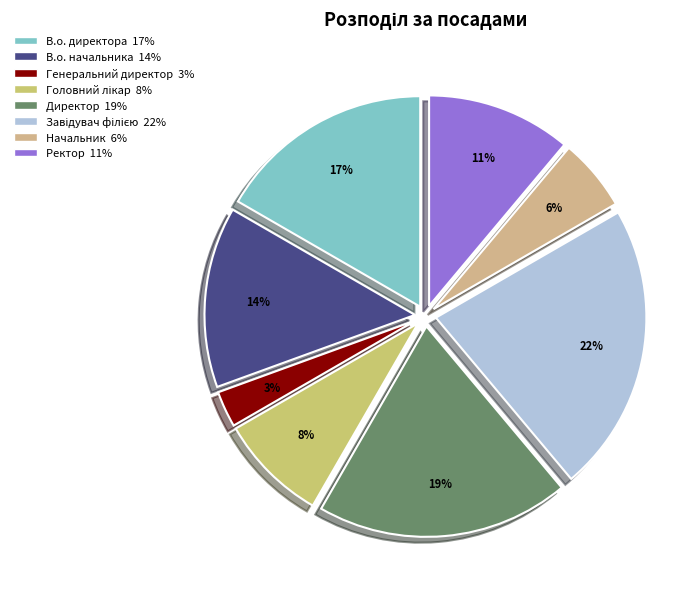

What is the smallest slice in the pie chart?

Генеральний директор